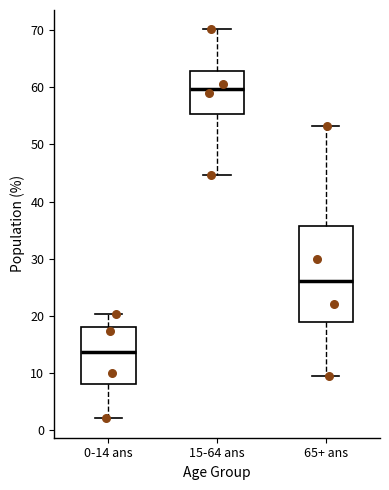

Which box has the highest median line?

15-64 ans